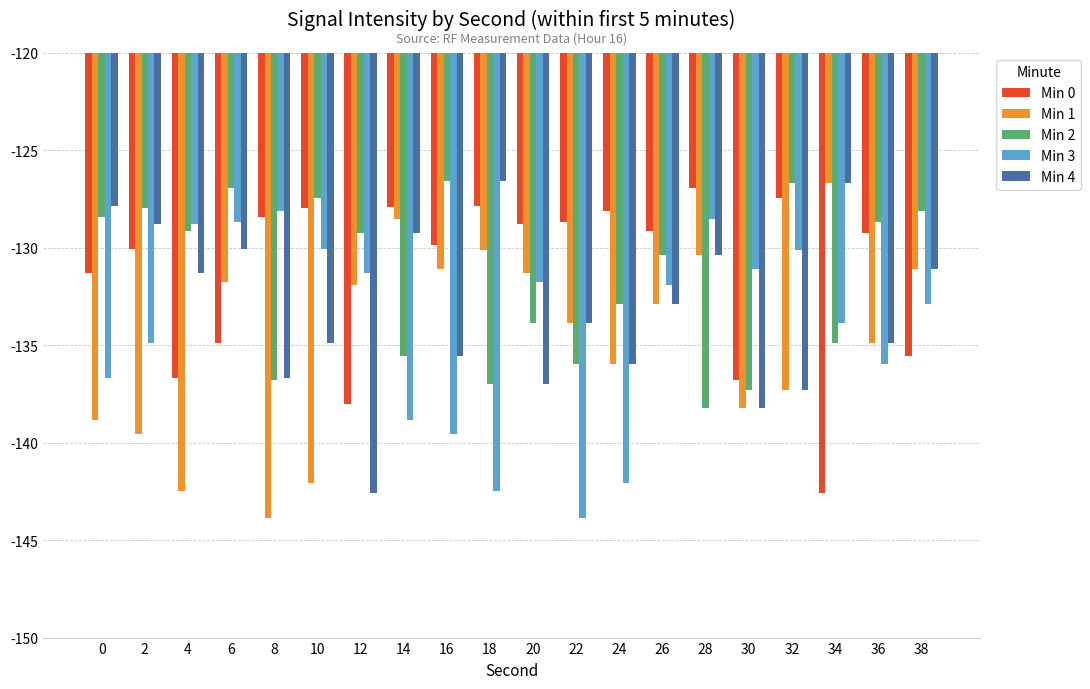

What is the minimum value for Min 4?

-142.6